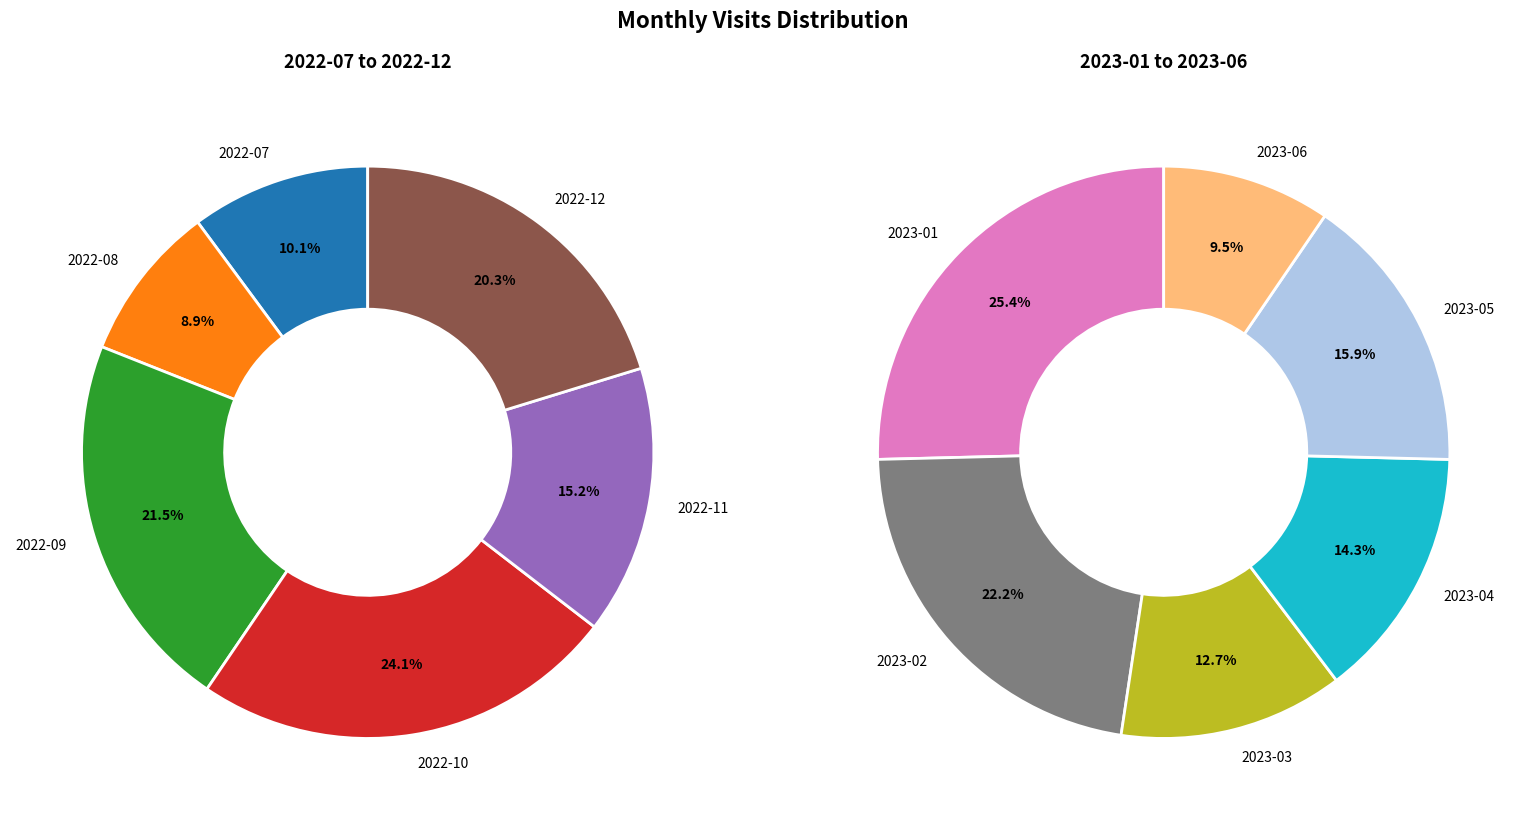

True or false: 2023-04 accounts for 17% of the total.

False